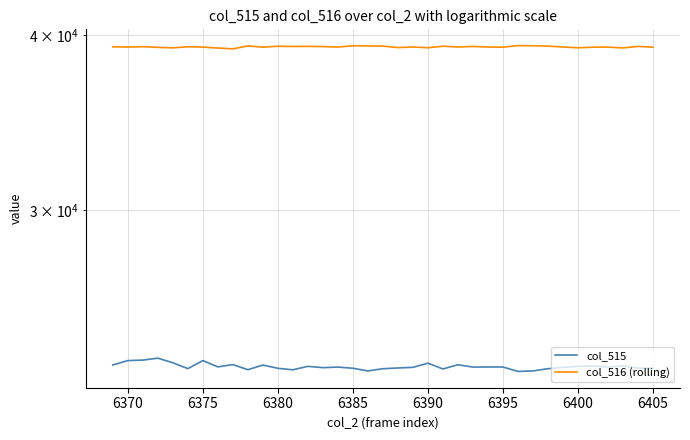

At how many categories does at least one series exceed 32591?

37